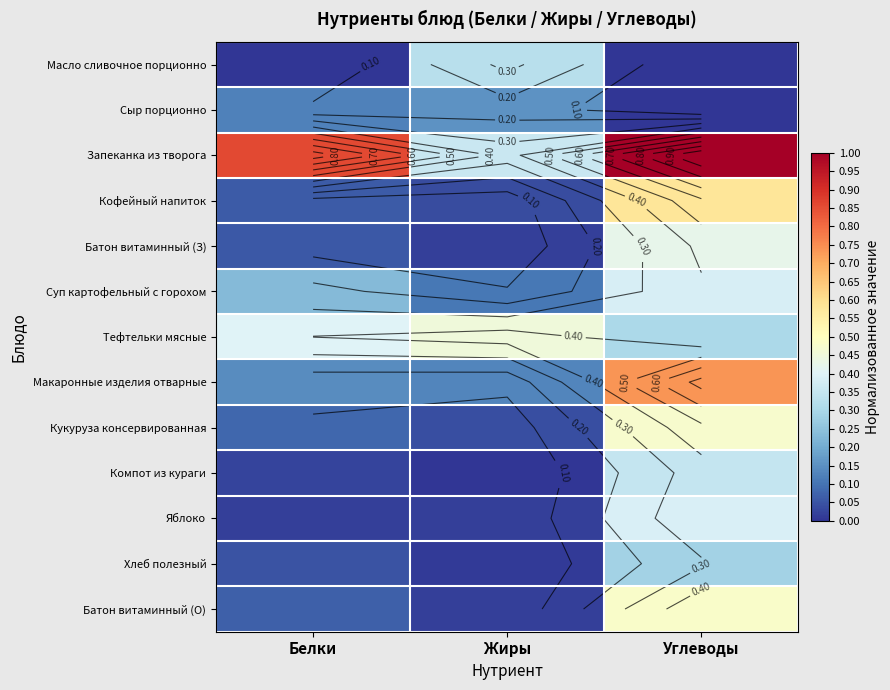

Count the Суп картофельный с горохом values in the range 0 to 1.

3